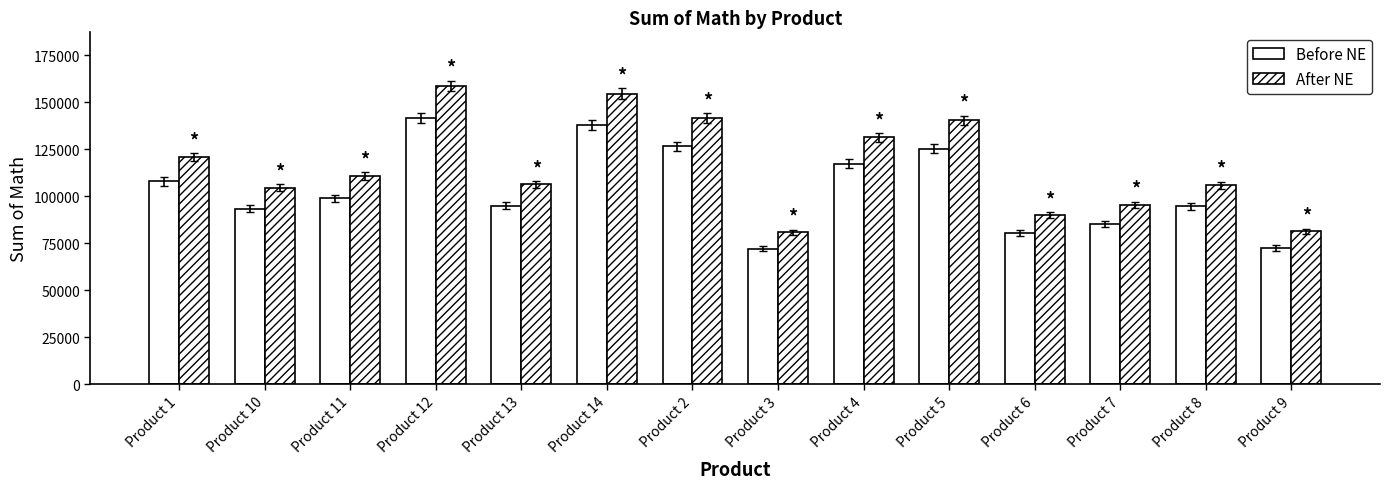

At Product 14, list the series in order from largest to smallest.

After NE, Before NE